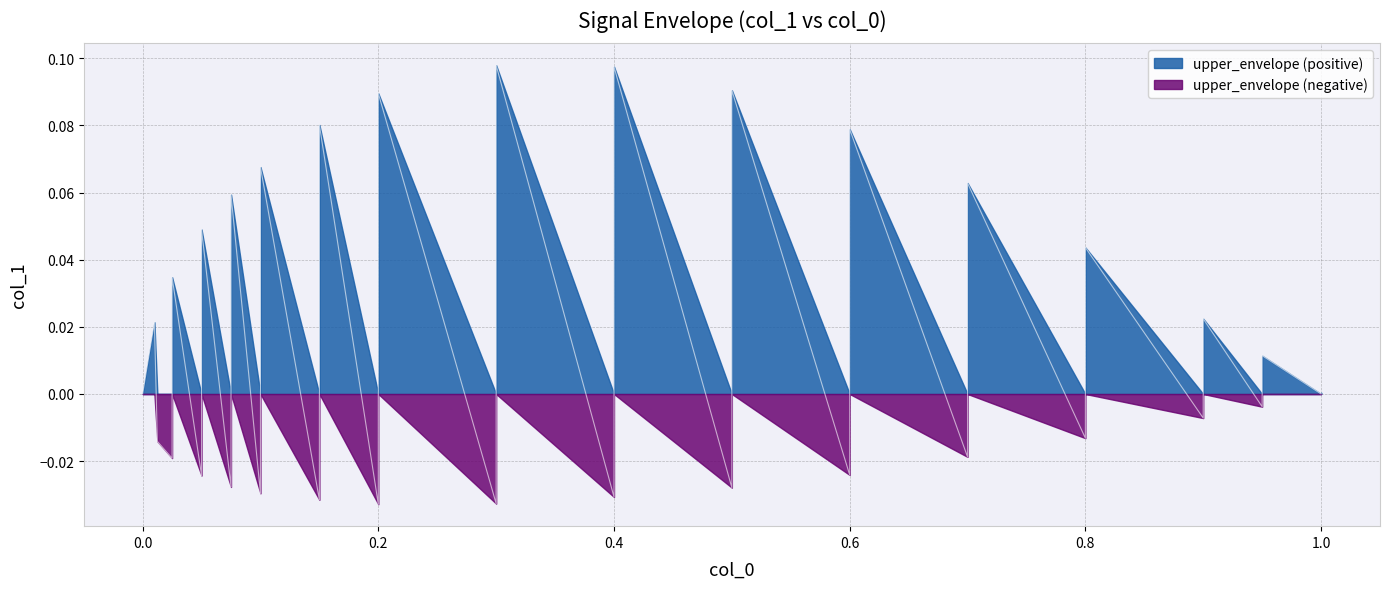

How many lines are shown in the chart?

1